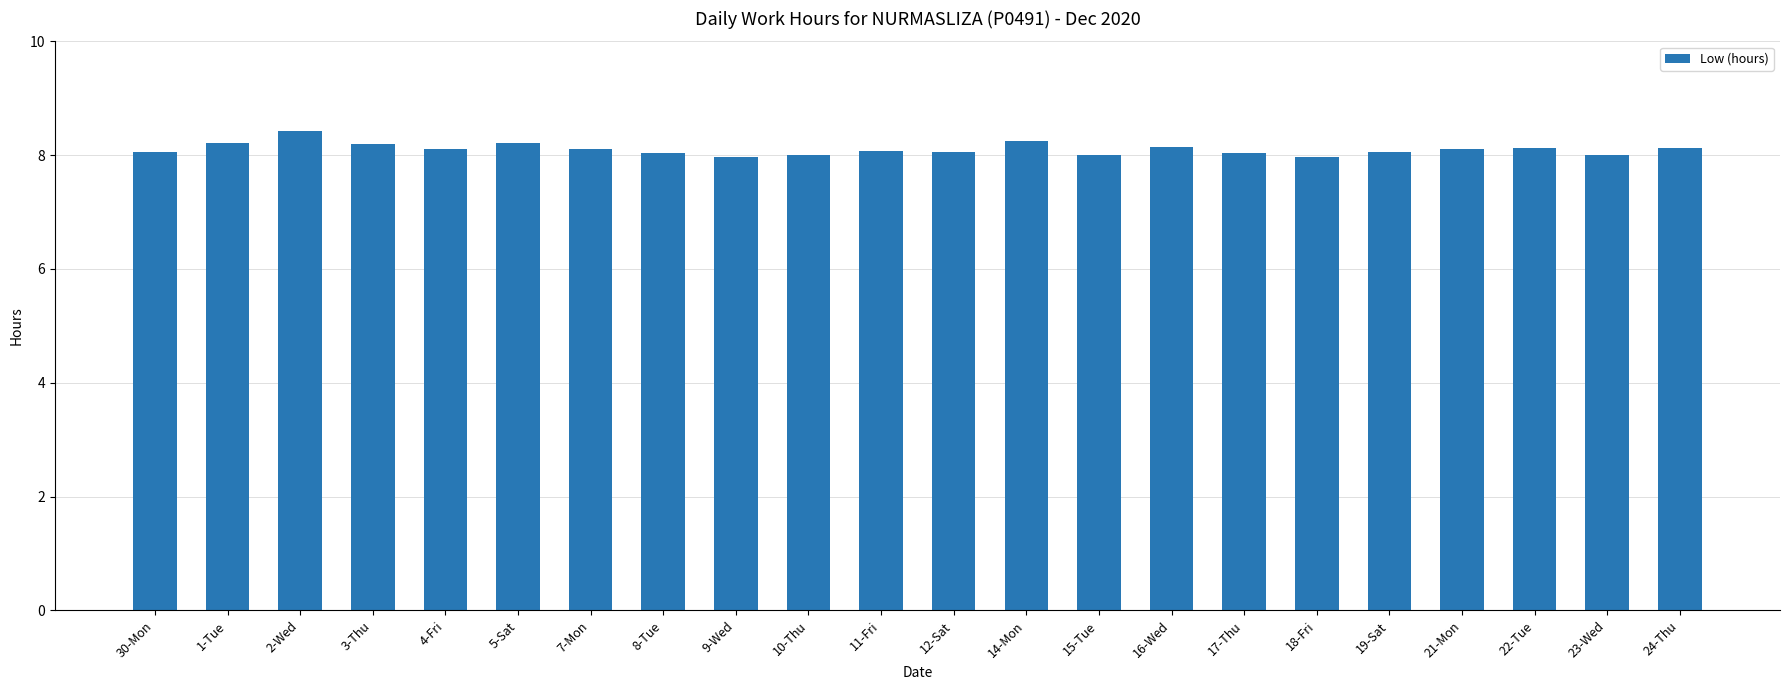

What is the ratio of the value at 5-Sat to the value at 19-Sat?

1.0